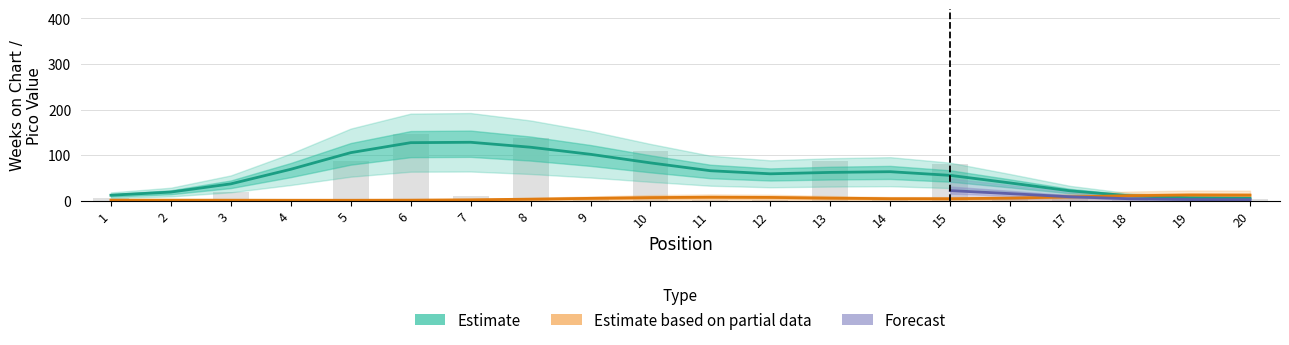

What is the change in value from 1 to 13?

+82.8